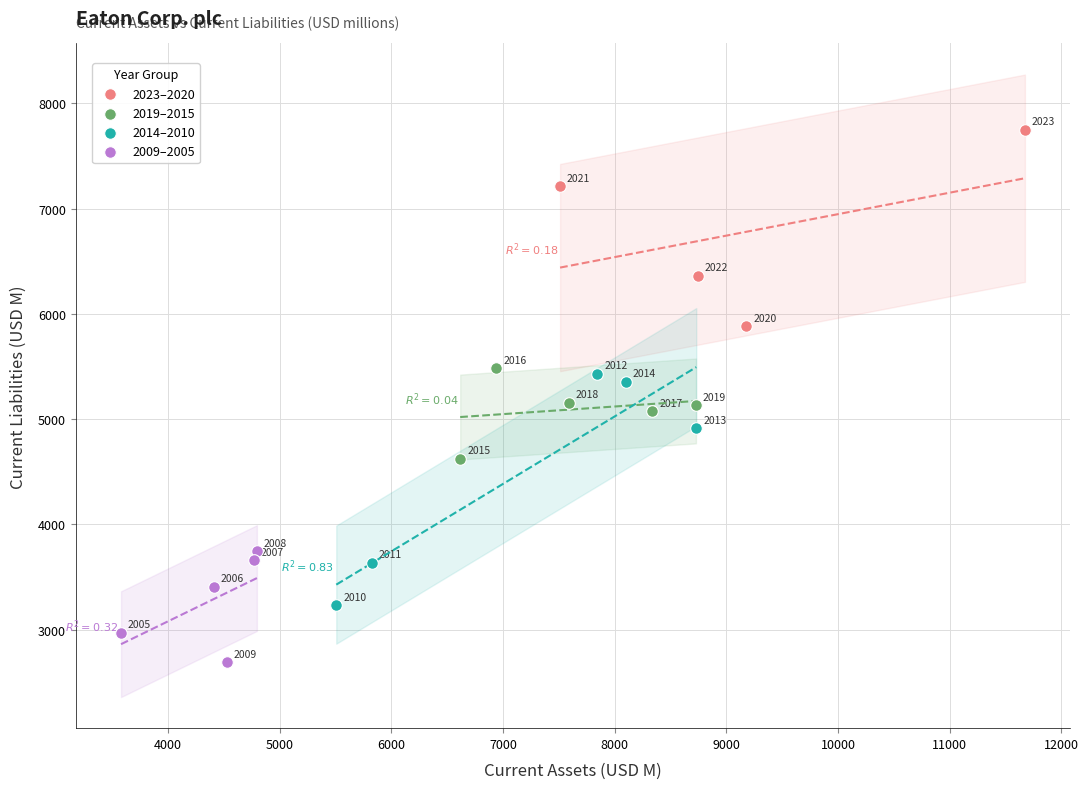

What are all the series names shown in the legend?

2023–2020, 2019–2015, 2014–2010, 2009–2005